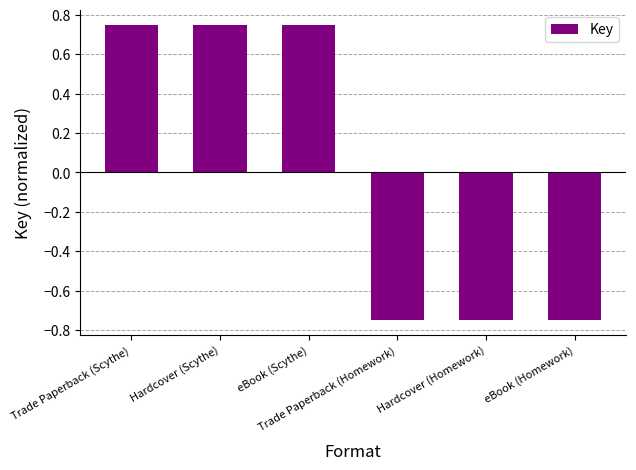

What is the label of the 4th bar from the right?

eBook (Scythe)